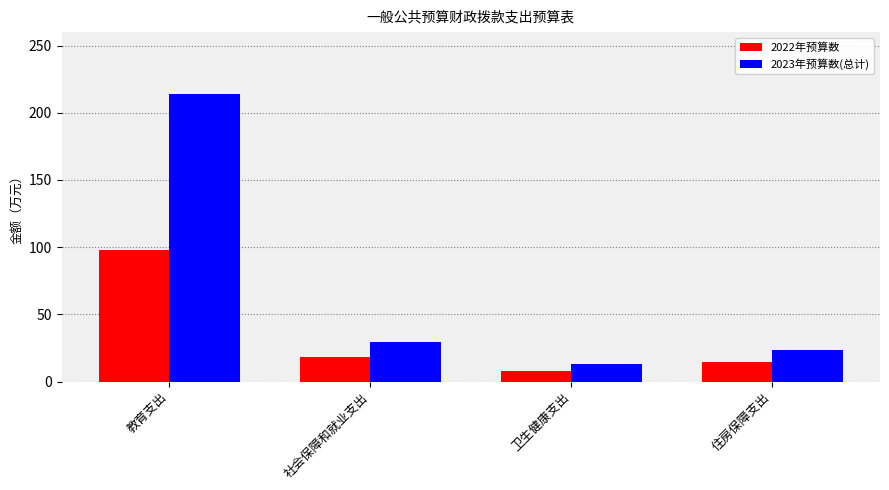

The value of 2023年预算数(总计) at 卫生健康支出 is 12.8. True or false?

True